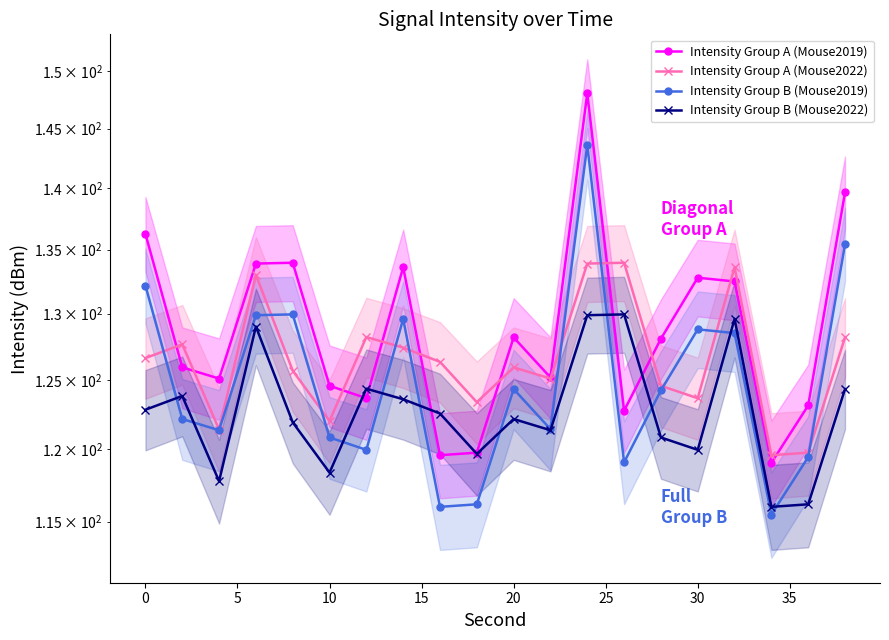

Is this an area chart (filled region under the line)?

No